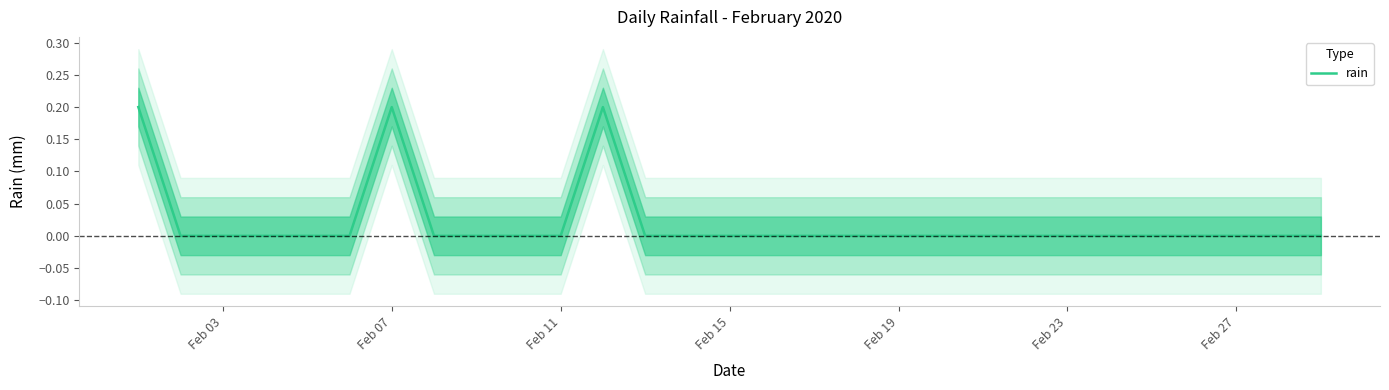

The rain series shows 0.0 at Feb 11. True or false?

True